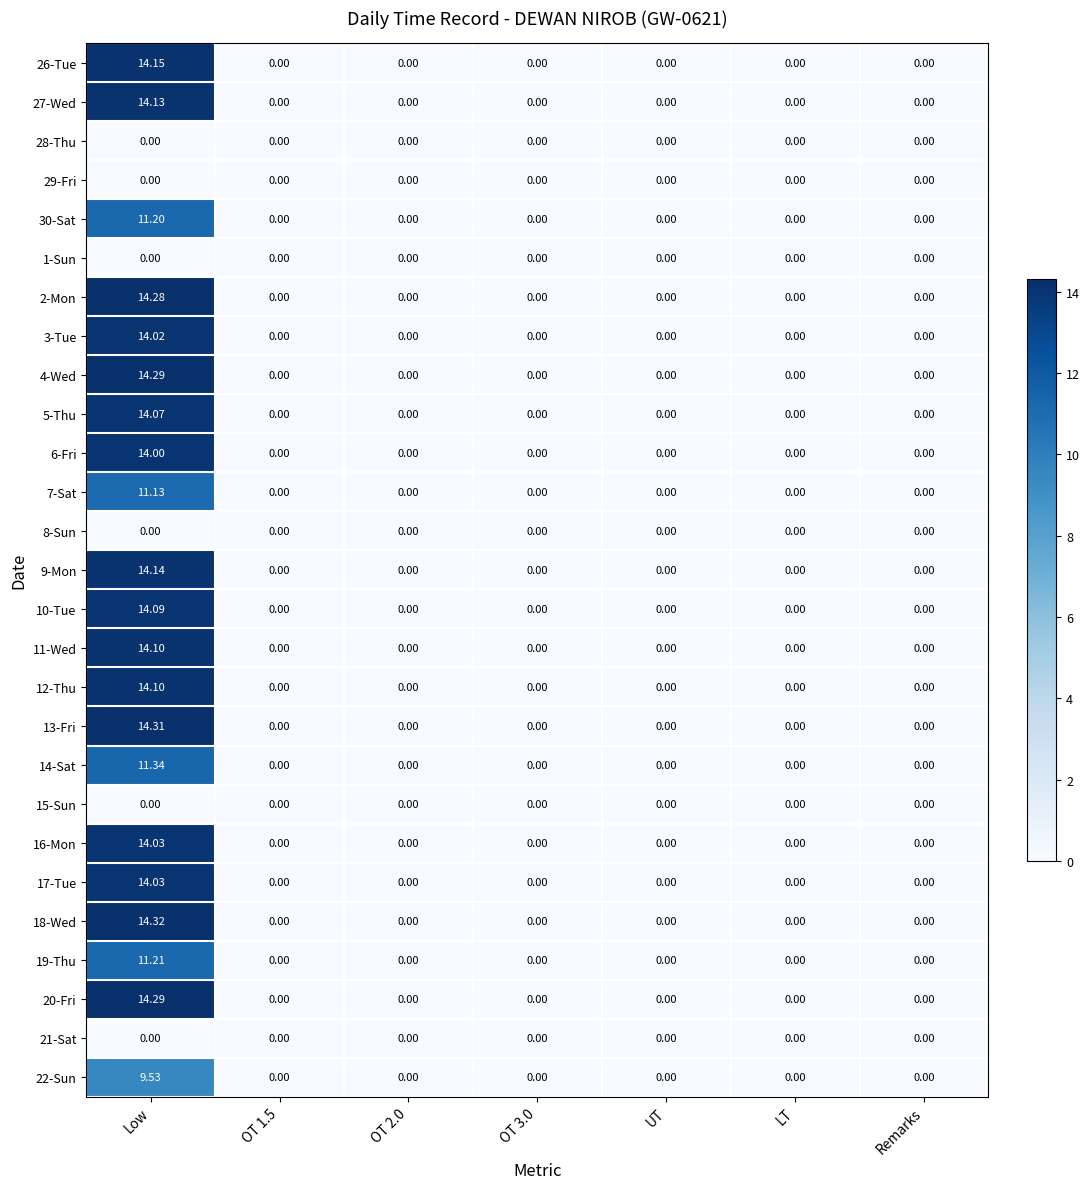

At which category is the sum across all series the highest?

Low